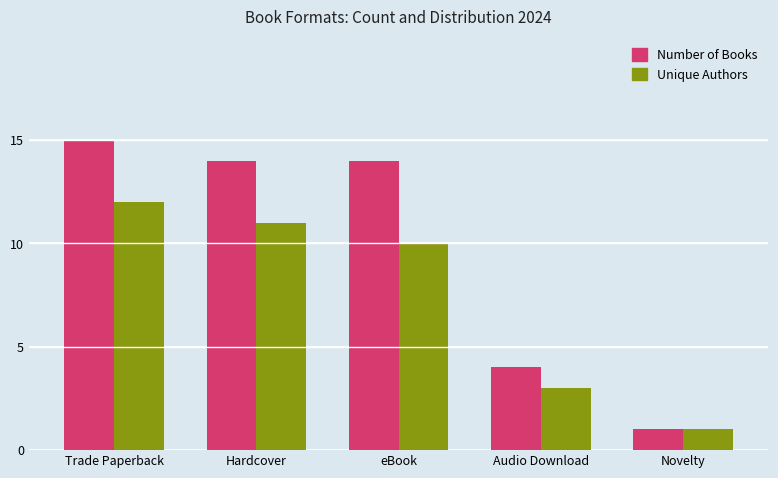

The Number of Books series shows 14 at Hardcover. True or false?

True